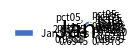

Which has a higher value, pct05, 2.6541 or pct55, 0.6231?

pct05, 2.6541